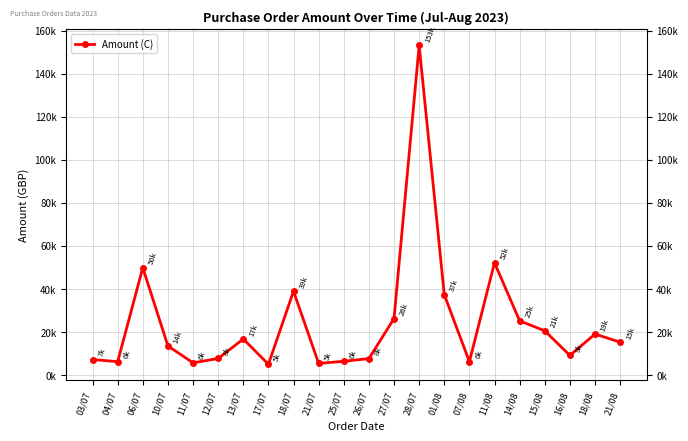

What is the change in value from 17/07 to 21/08?

+10276.8